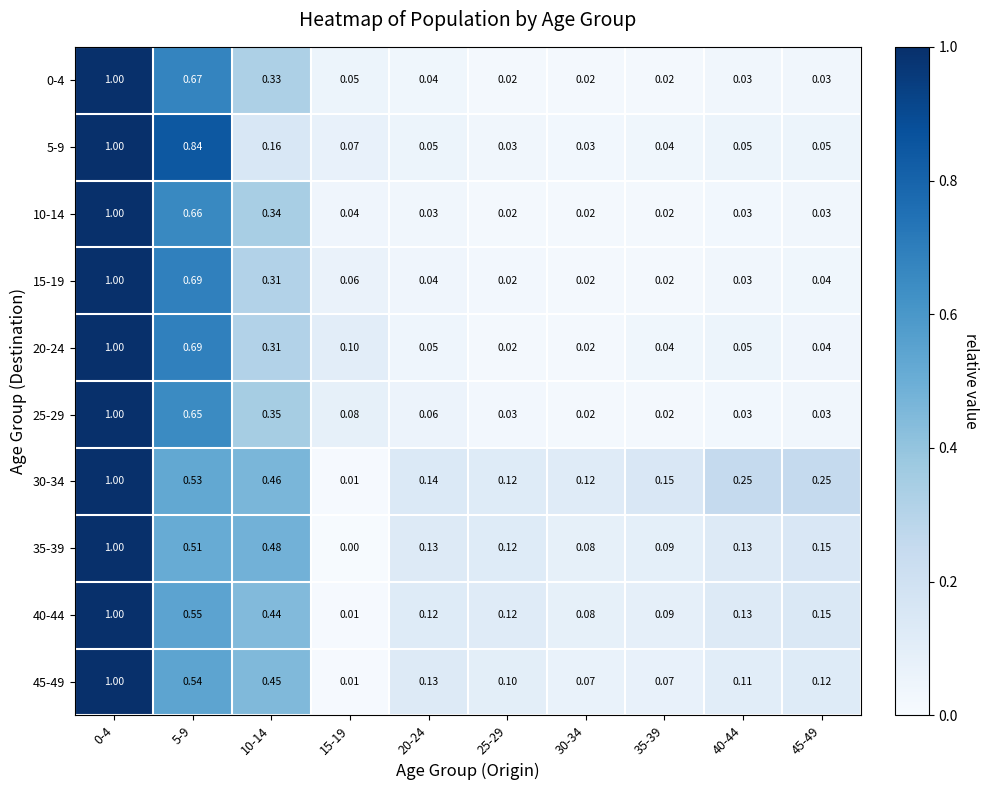

Which series has the largest range (max minus min)?

35-39